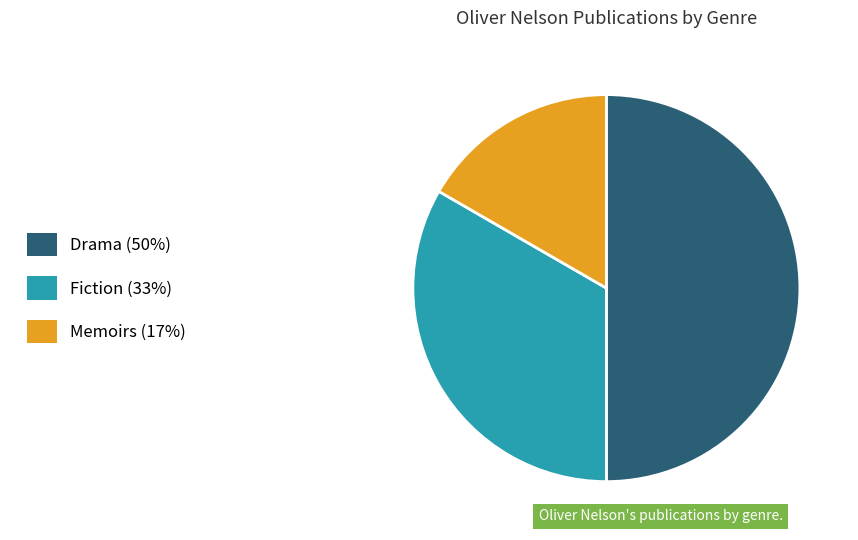

To the nearest percent, what is the difference between the largest and smallest slice percentages?

33%